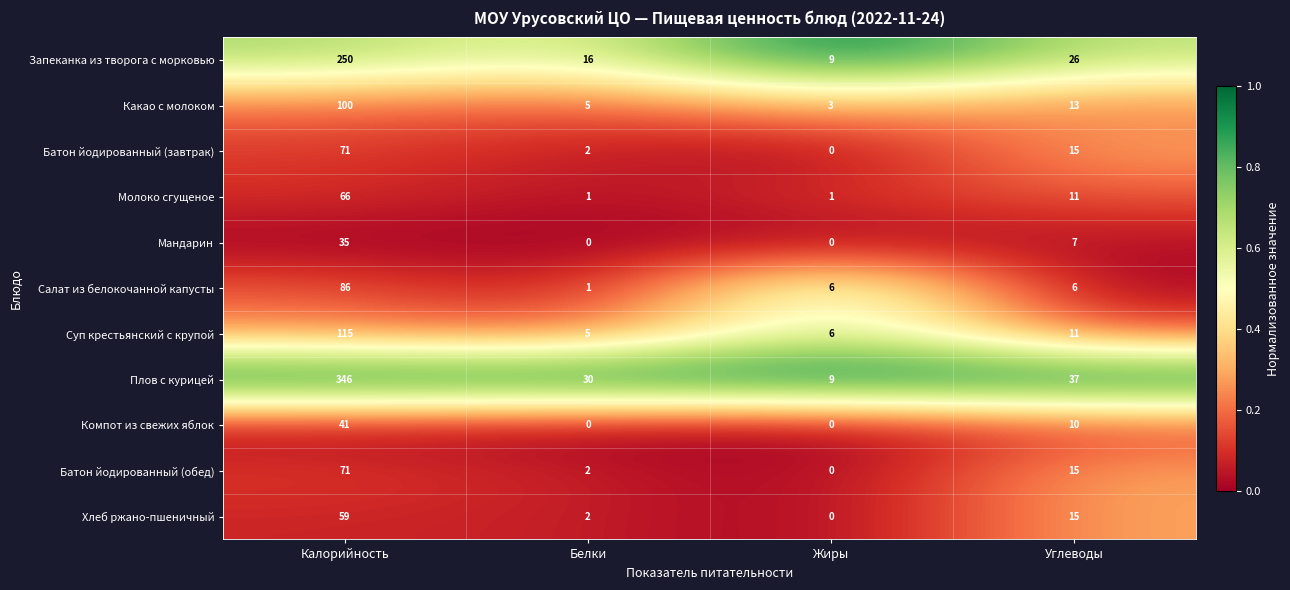

What is the approximate value of Суп крестьянский с крупой at Углеводы, to the nearest 5?

10